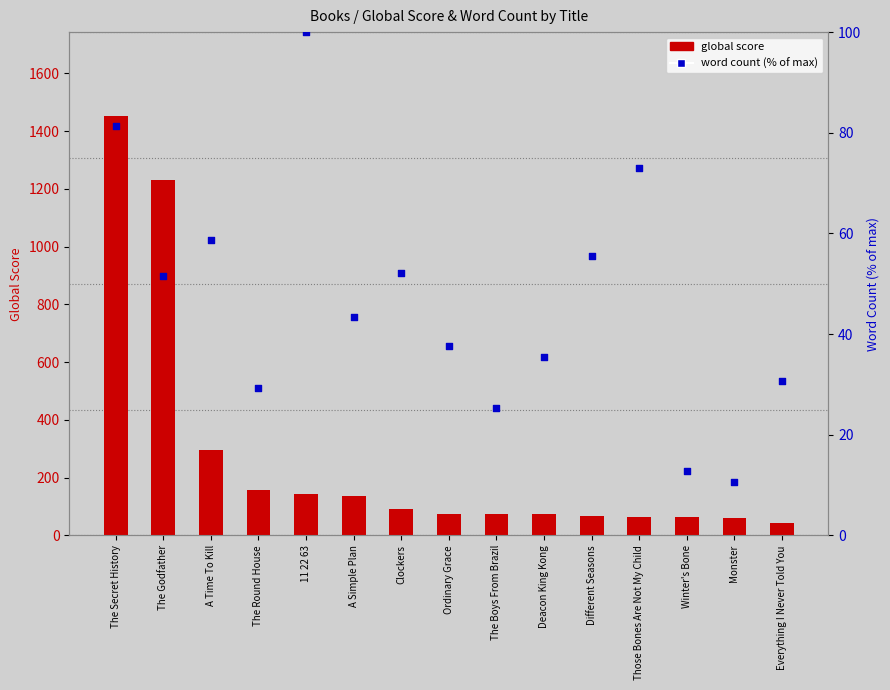

What is the total value across all series at Winter's Bone?

74.8